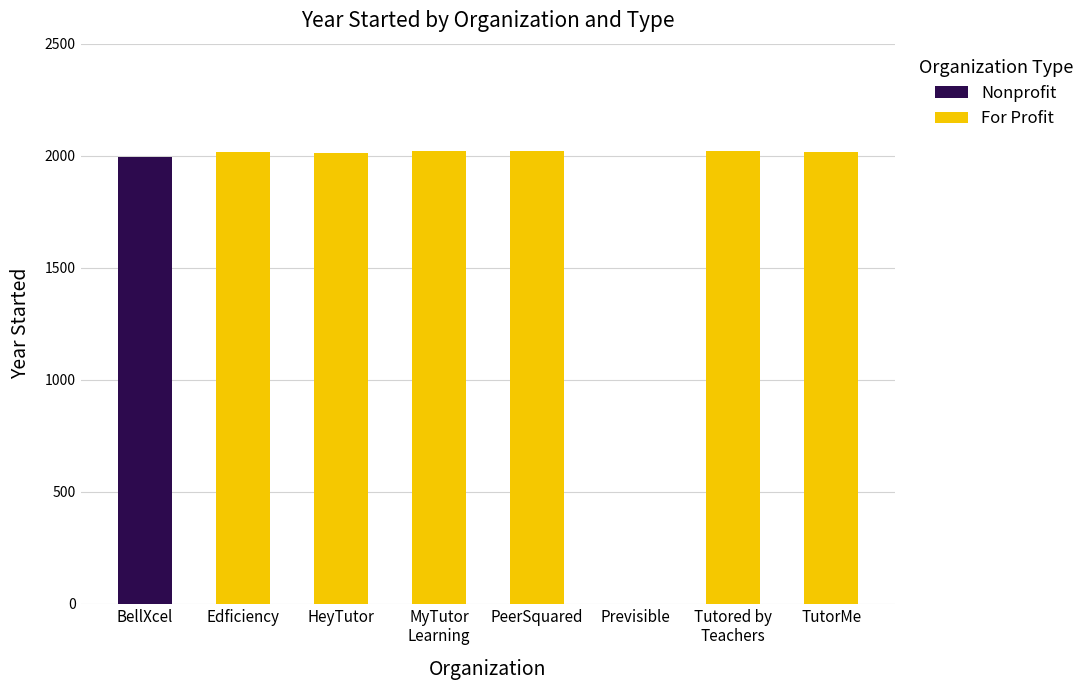

Is it true that Nonprofit equals 898 at Previsible?

False